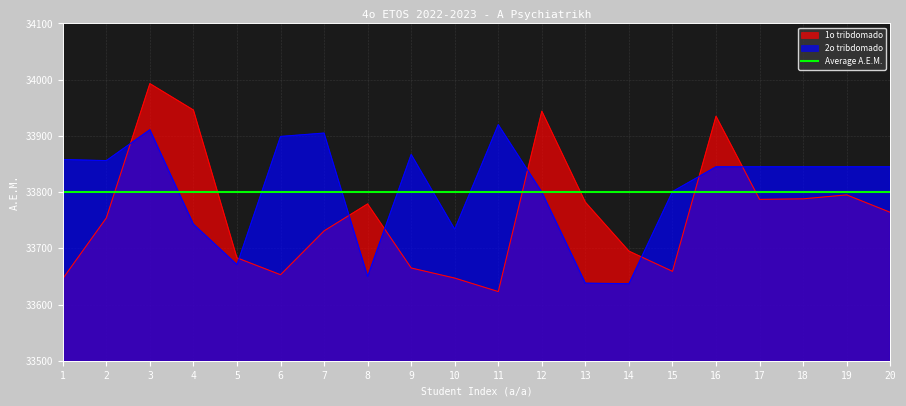

Reading right to left, transcribe all the data shown in this chart.

1o tribdomado: 20=33764	19=33795	18=33788	17=33787	16=33935	15=33659	14=33695	13=33782	12=33944	11=33623	10=33647	9=33665	8=33779	7=33731	6=33653	5=33683	4=33946	3=33993	2=33754	1=33646
2o tribdomado: 20=33845	19=33845	18=33845	17=33845	16=33845	15=33801	14=33637	13=33638	12=33800	11=33920	10=33734	9=33867	8=33650	7=33905	6=33899	5=33671	4=33743	3=33911	2=33856	1=33858